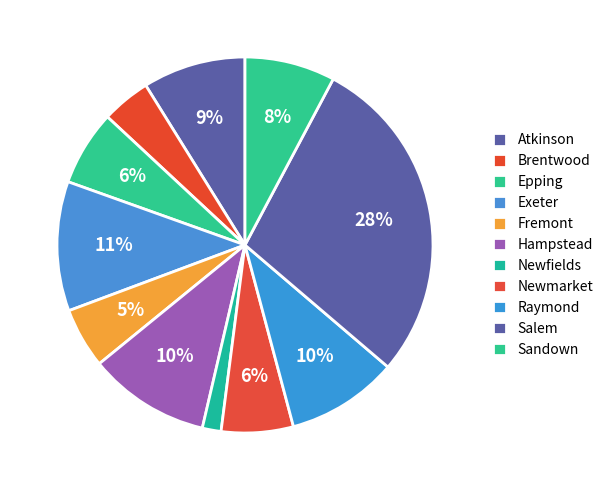

To the nearest percent, what percentage of the pie is Salem?

28%